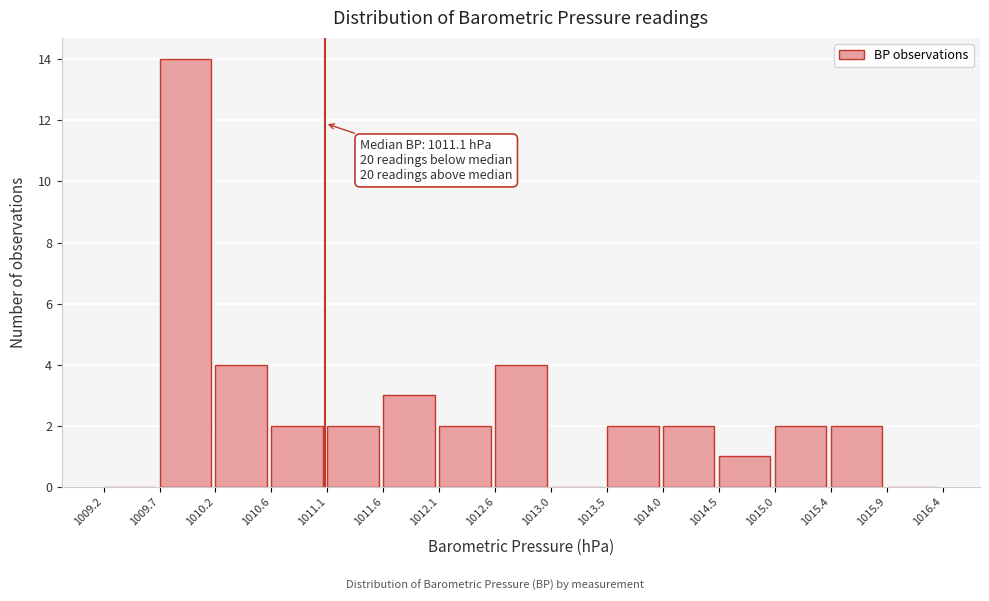

Which range on the x-axis has the tallest bar?

1009.7 to 1010.2